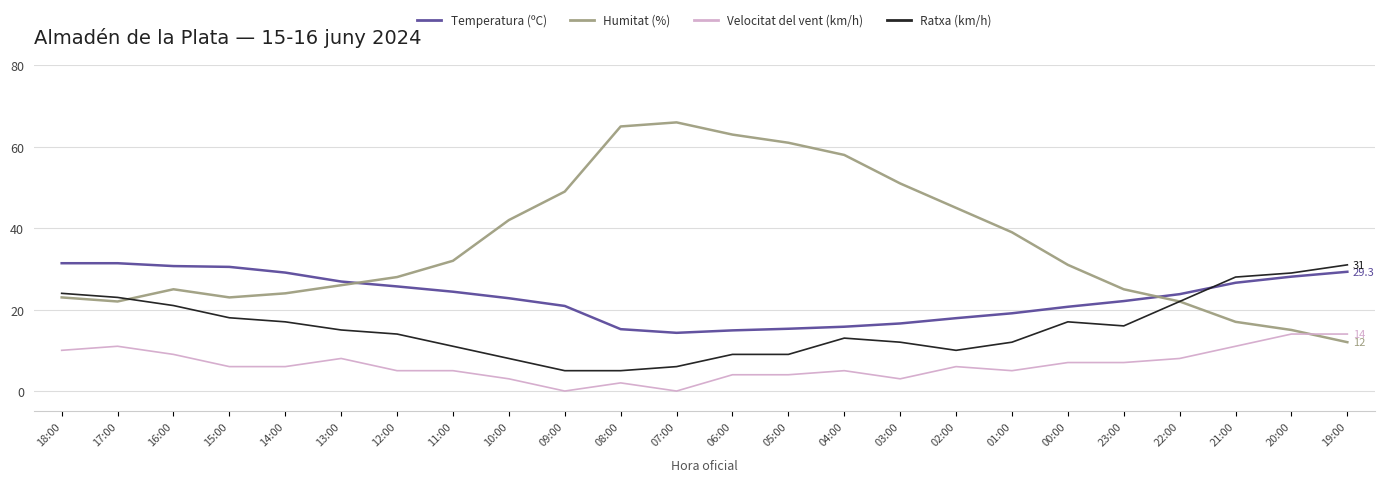

The Velocitat del vent (km/h) series shows 6.0 at 02:00. True or false?

True